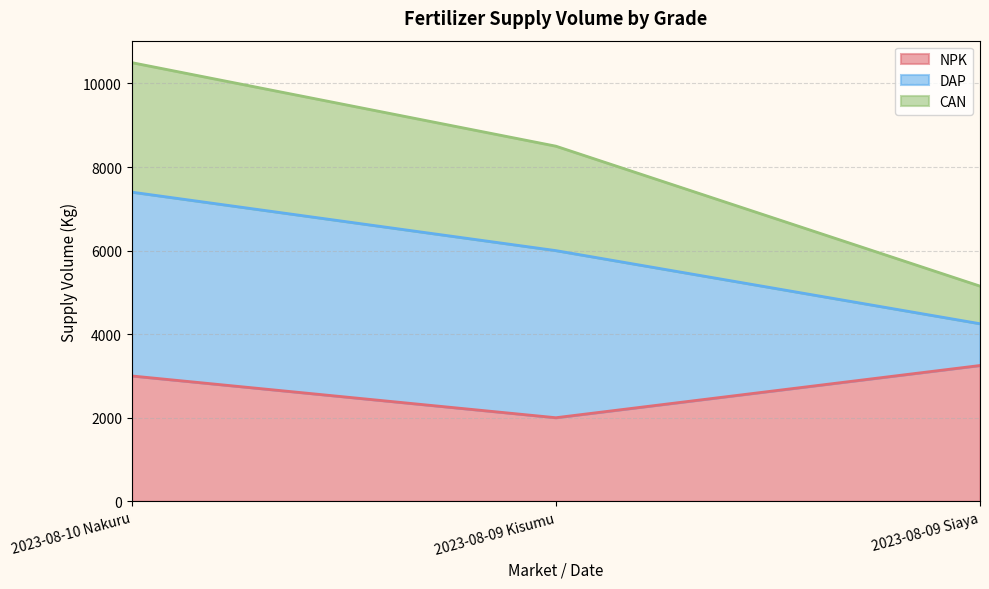

What is the total value across all series at 2023-08-09 Siaya?

5150